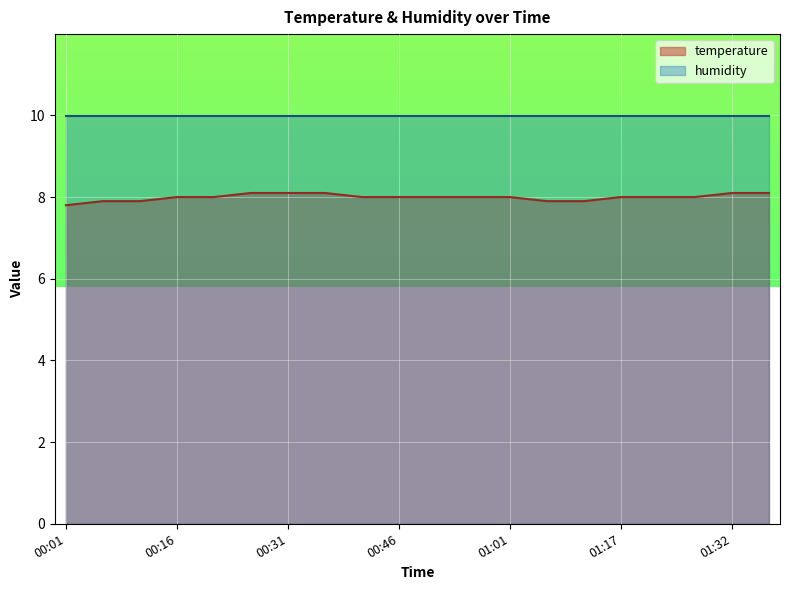

Does the chart display data point markers on the line(s)?

No